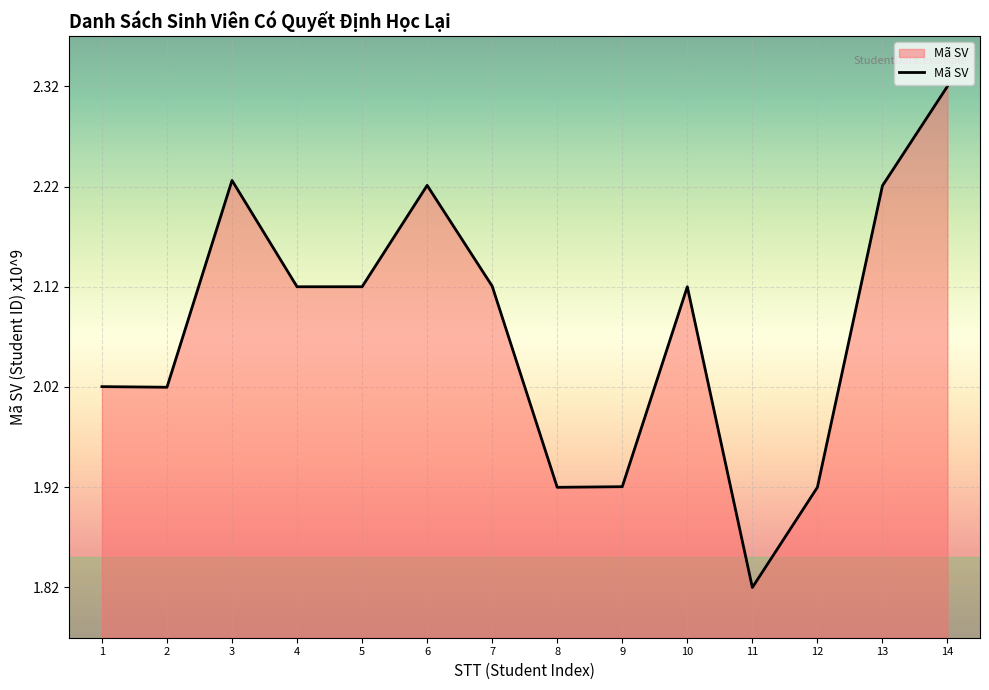

What is the difference between the maximum and minimum values?

0.5